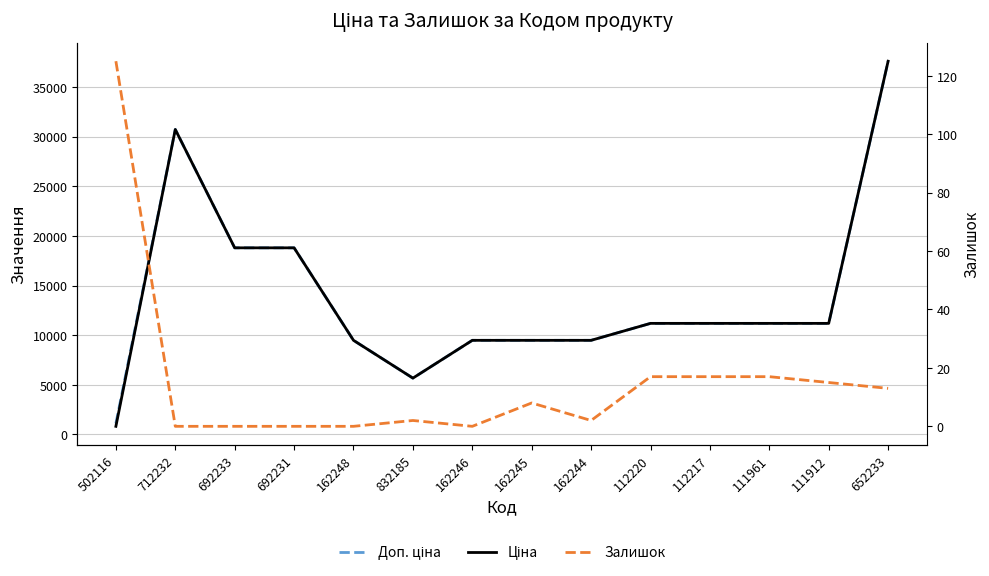

What is the difference between the highest and lowest values at 162245?

9472.1